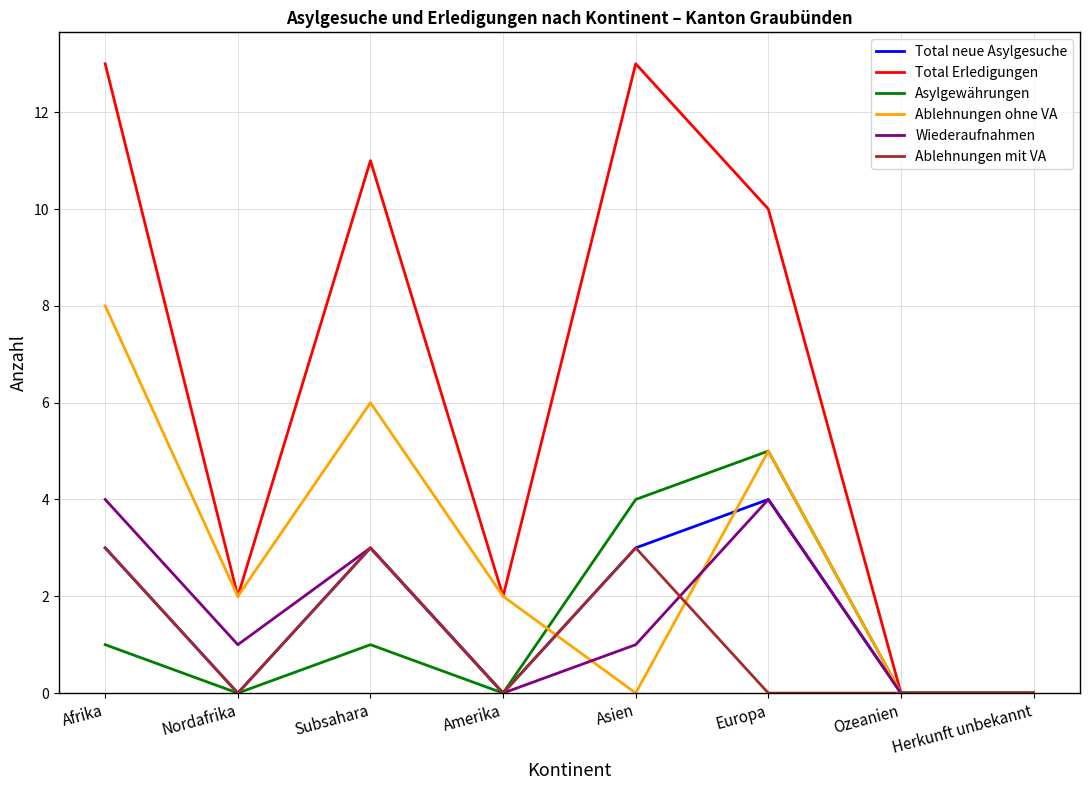

What is the difference between the maximum and second lowest values in the Total neue Asylgesuche series?

4